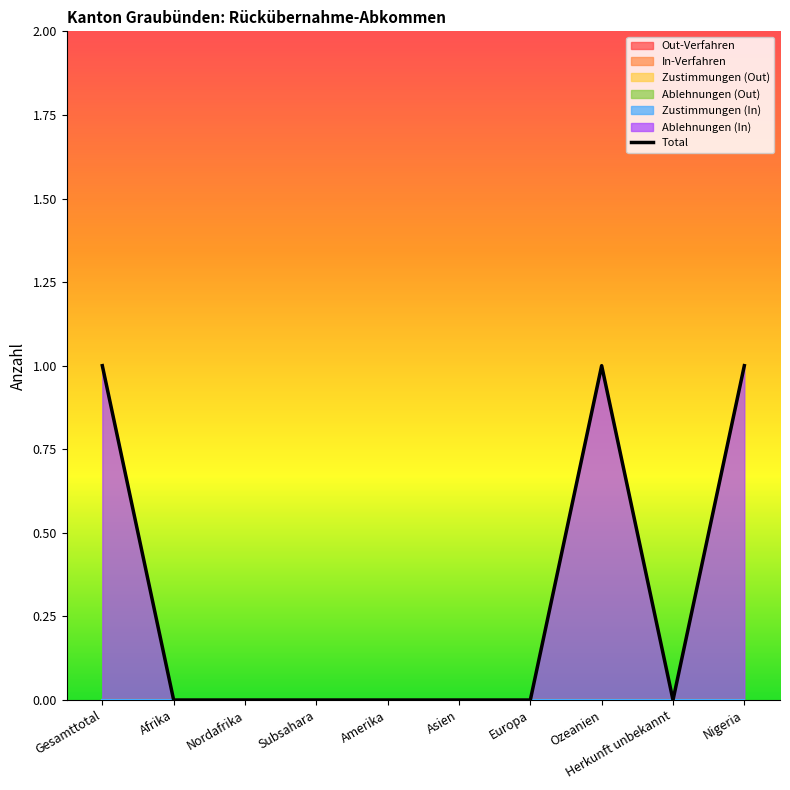

The chart shows a value of 0 at Europa. True or false?

True